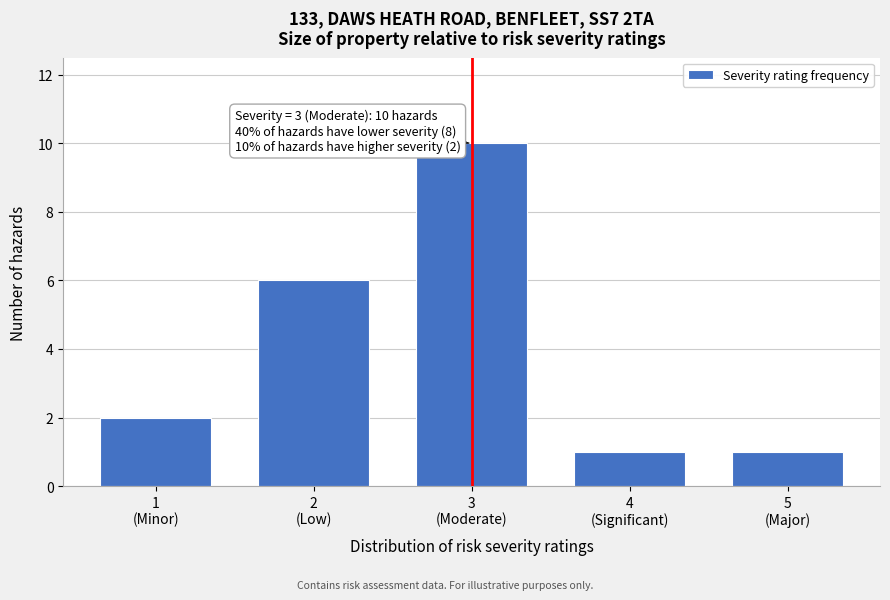

Reading right to left, list all the values displayed in this chart.

1	1	10	6	2